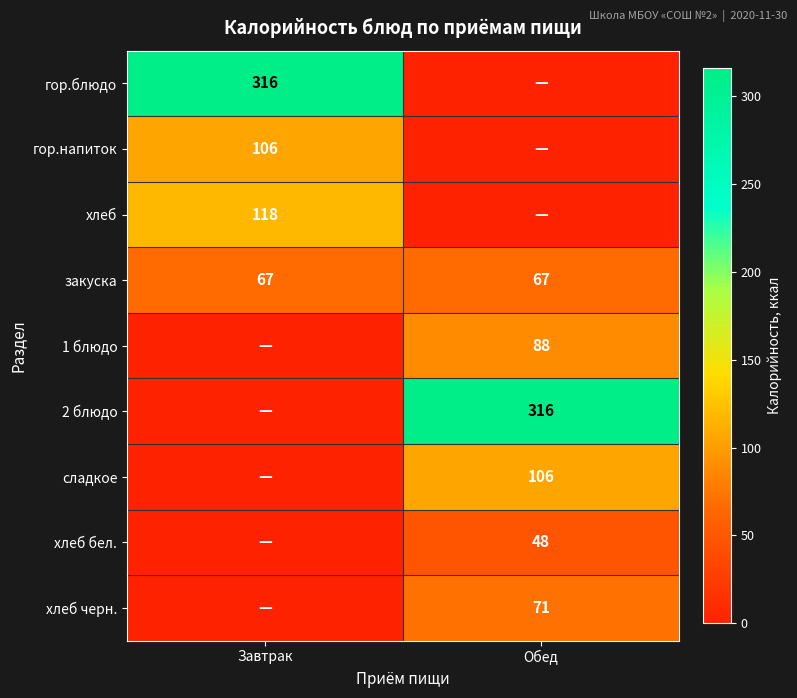

The хлеб бел. series shows 81 at Обед. True or false?

False